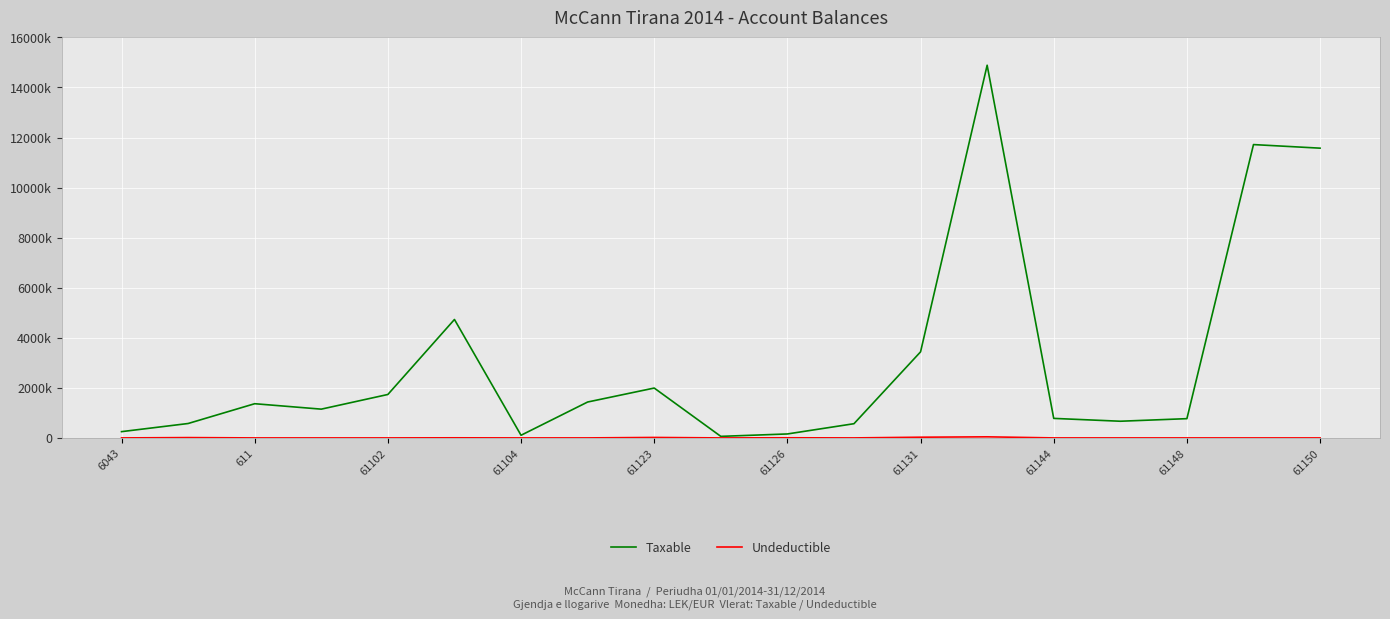

True or false: Taxable has more than 0 points higher than both neighbors.

True